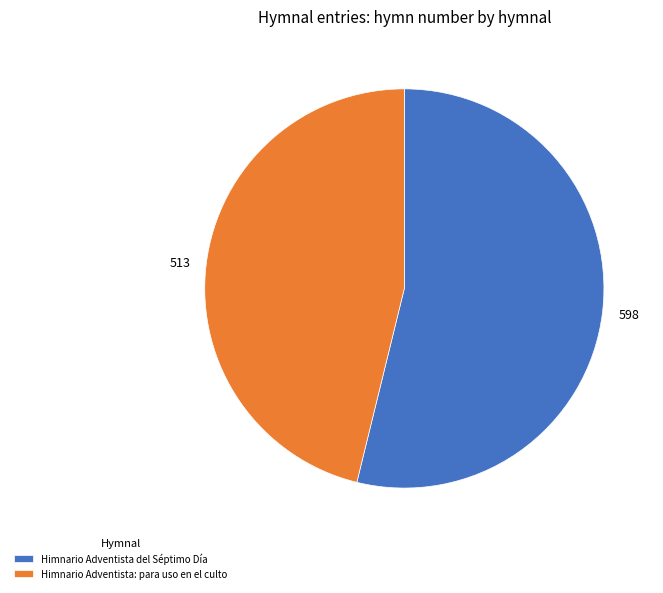

Does any single category account for the majority?

Yes